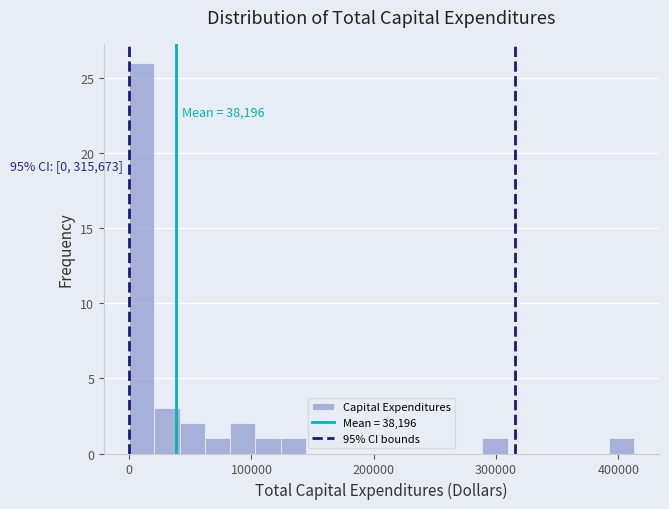

Read against the x-axis, roughly where is the centre of the tallest bar?

10000